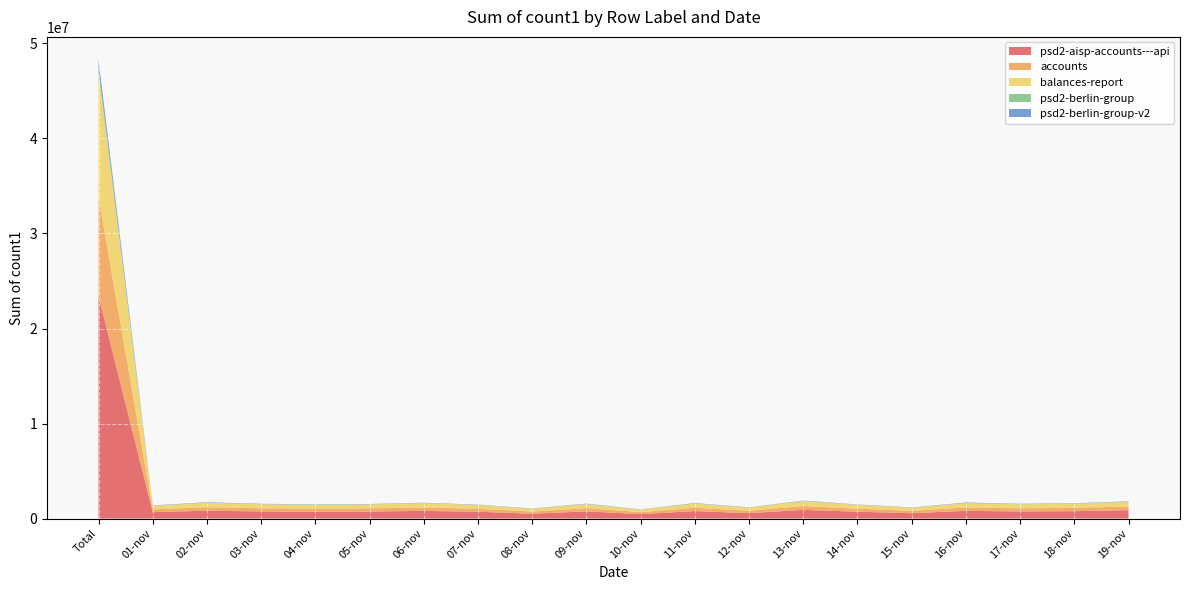

Reading left to right, list all the values displayed in this chart.

psd2-aisp-accounts---api: 23414054	670200	828533	749395	724263	740356	807035	712577	509108	756054	468464	786538	571065	915293	720326	562886	812316	748171	778780	878541
accounts: 10409221	296638	365359	331221	320290	328303	356730	315631	225723	335004	207590	348442	252256	404121	318867	249742	358839	331407	345807	389243
balances-report: 13004833	373562	463174	418174	403973	412053	450305	396946	283385	421050	260874	438096	318809	511172	401459	313144	453477	416764	432973	489298
psd2-berlin-group: 615883	17048	23286	20906	20105	18917	18852	15558	14243	20123	11587	20959	11538	20548	16565	15987	23237	21519	17669	22721
psd2-berlin-group-v2: 833188	26112	38174	33907	29554	33454	32275	26025	23732	38986	18684	37263	25075	38769	26801	25936	41221	37972	33440	34902